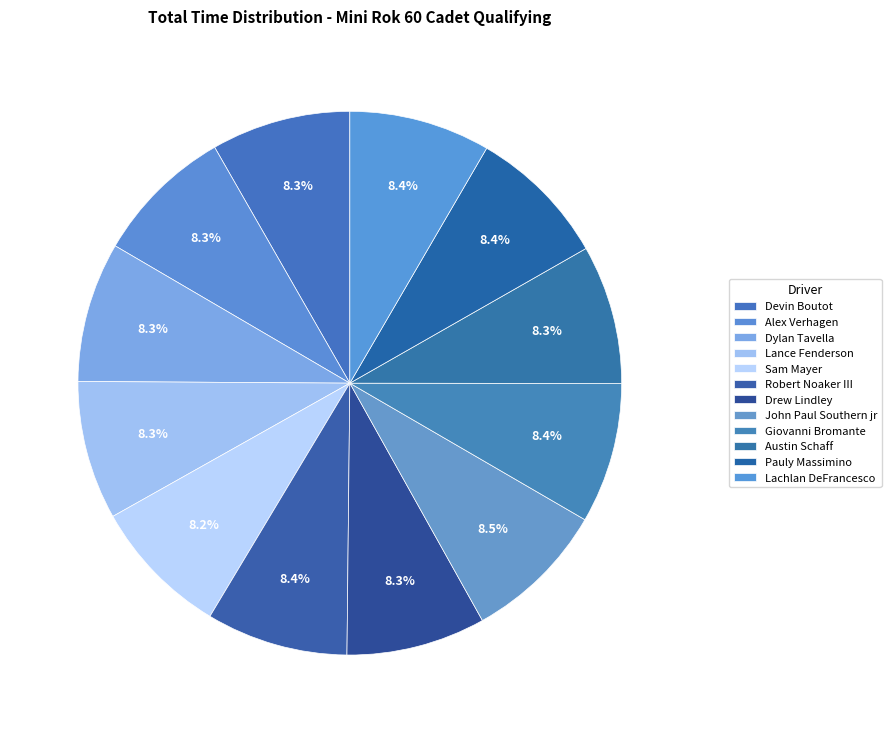

Which category has the biggest portion of the pie?

John Paul Southern jr